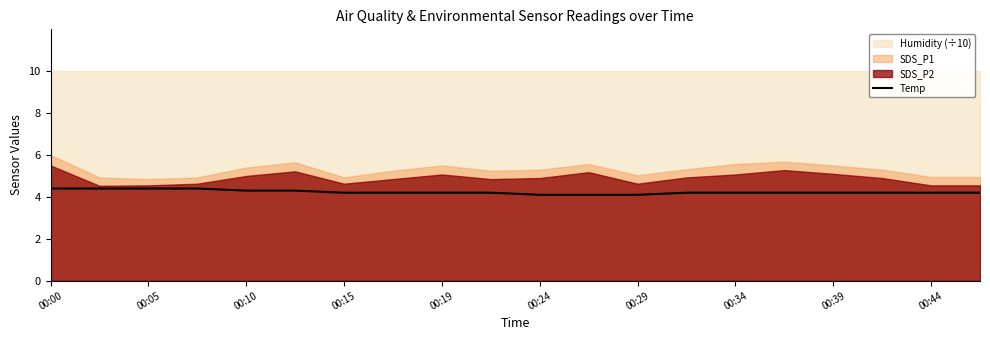

Reading right to left, extract all data points from this chart.

4.2	4.2	4.2	4.2	4.2	4.2	4.2	4.1	4.1	4.1	4.2	4.2	4.2	4.2	4.3	4.3	4.4	4.4	4.4	4.4